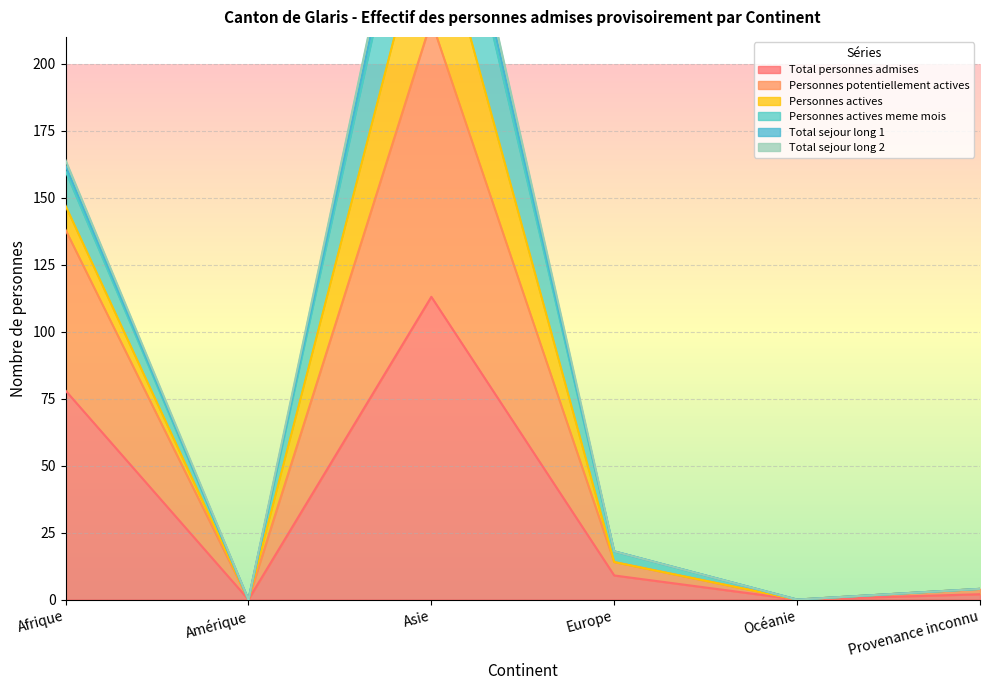

Between Provenance inconnu and Amérique, which is larger?

Provenance inconnu